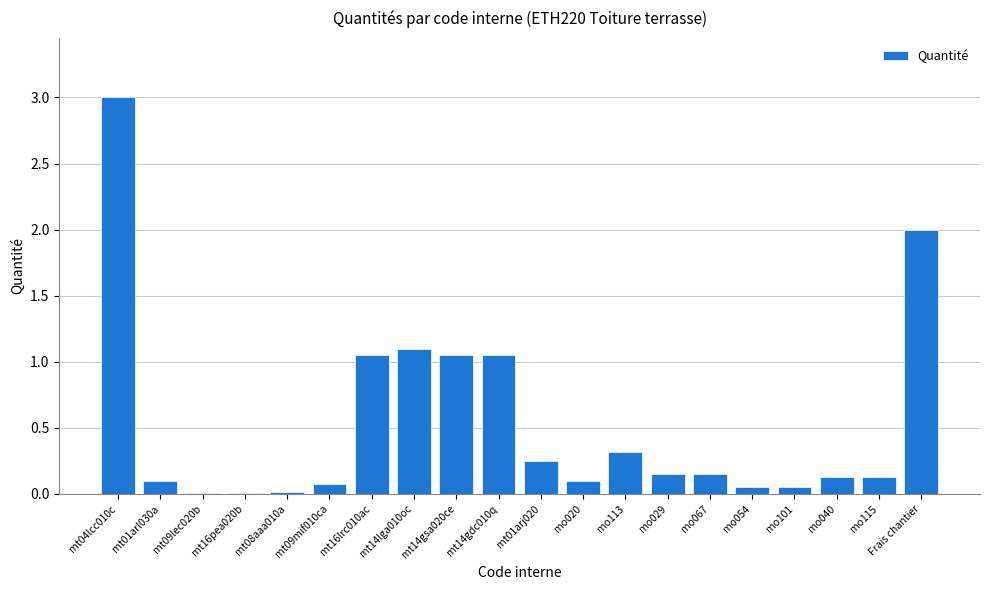

What is the sum of all values?

10.8